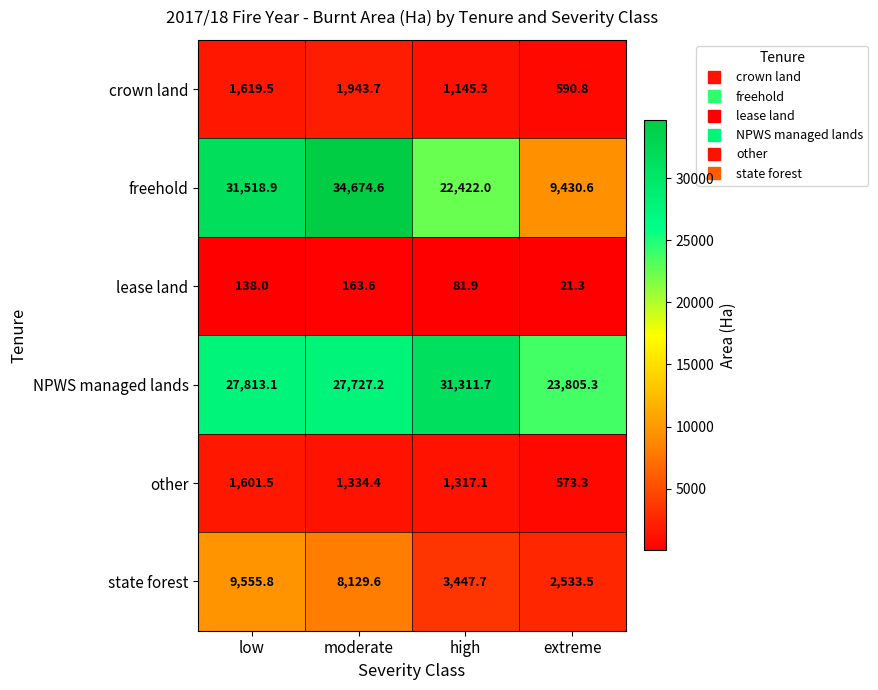

Reading right to left, what are all the values shown in this chart?

crown land: 590.8	1145.3	1943.7	1619.5
freehold: 9430.6	22422.0	34674.6	31518.9
lease land: 21.3	81.9	163.6	138.0
NPWS managed lands: 23805.3	31311.7	27727.2	27813.1
other: 573.3	1317.1	1334.4	1601.5
state forest: 2533.5	3447.7	8129.6	9555.8